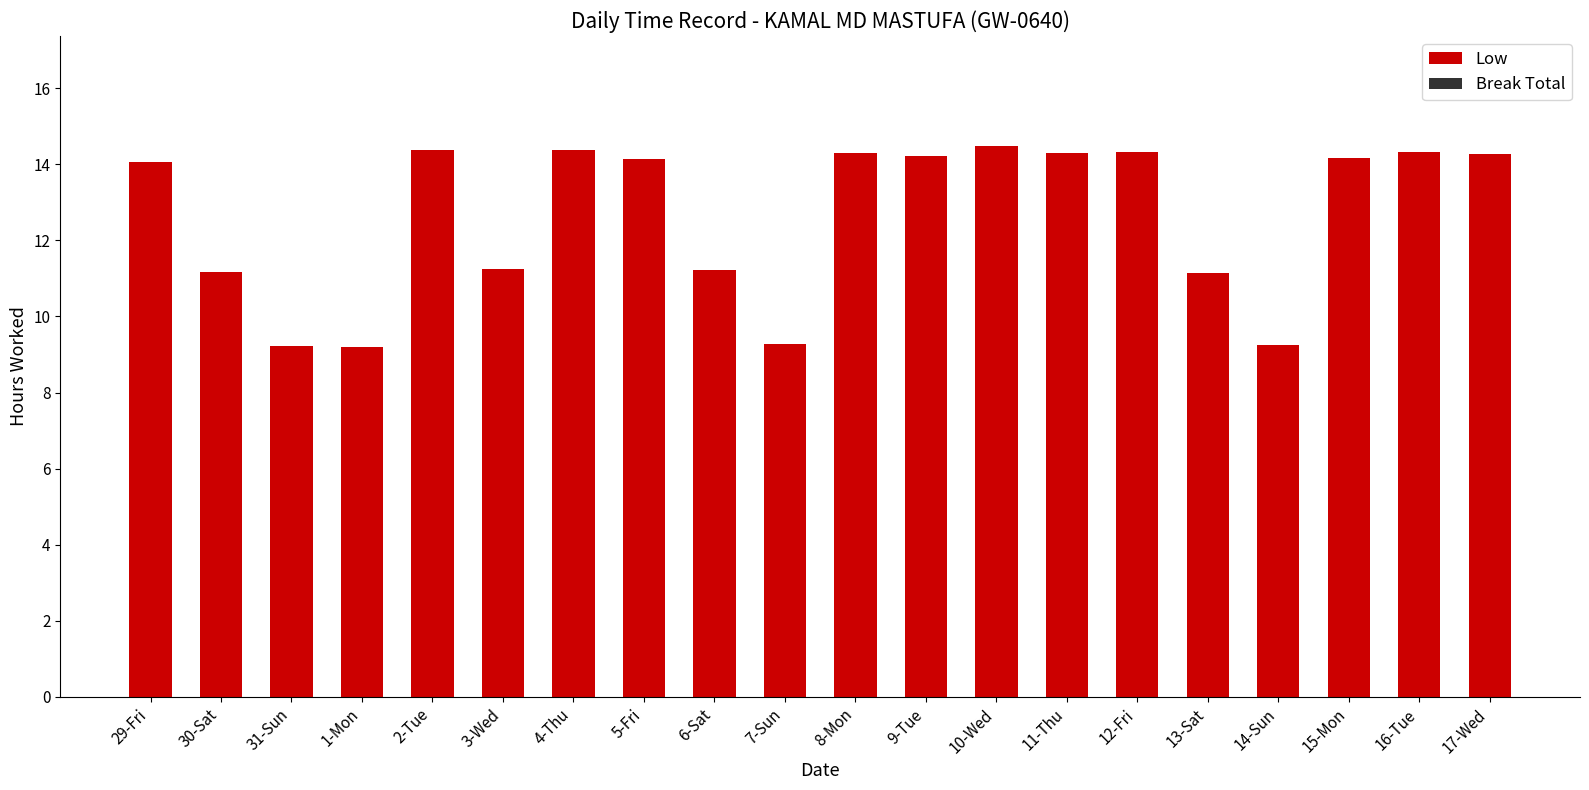

How many bars are there in total?

20